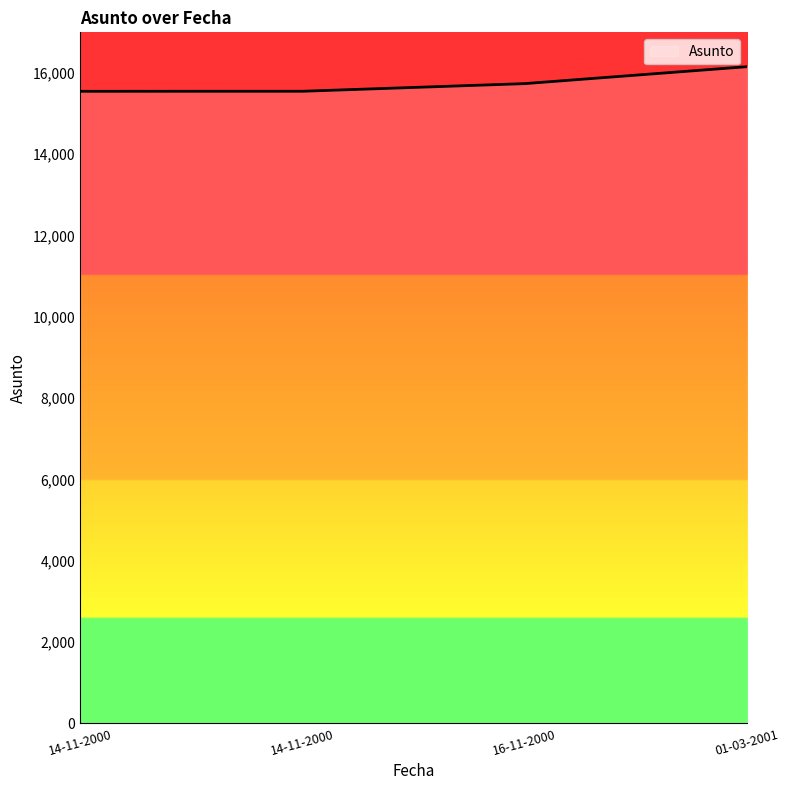

How many values are below 15738?

2